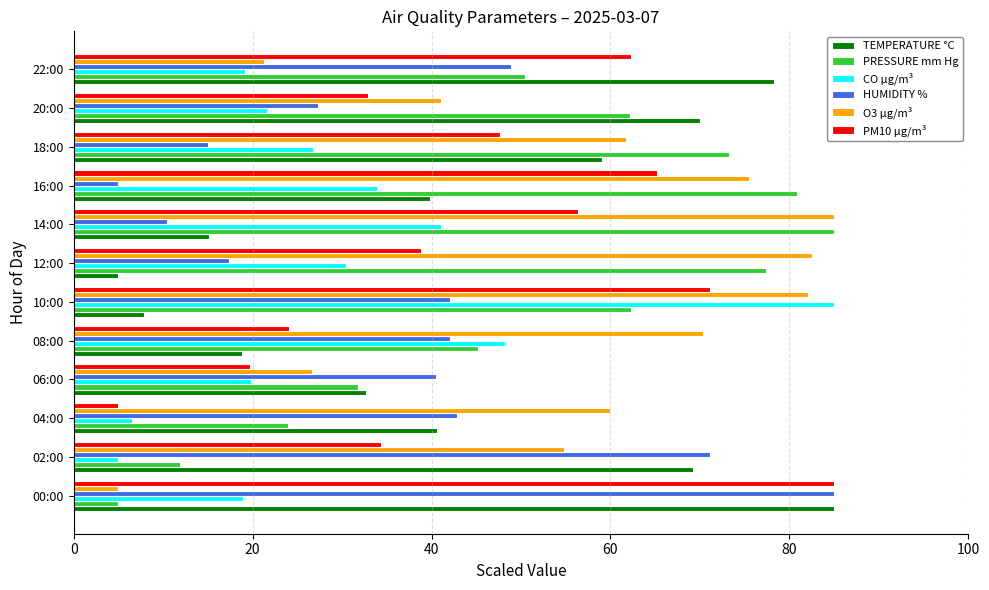

What is the spread (max minus min) of values at 18:00?

58.2